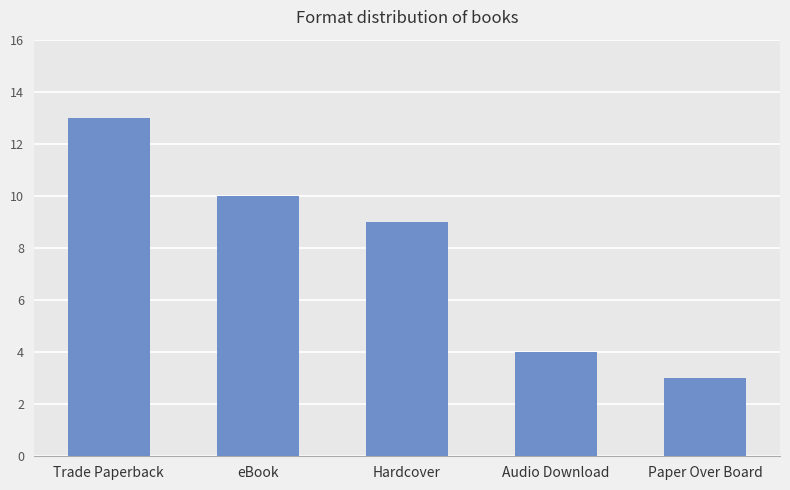

How many data points are less than 9?

2